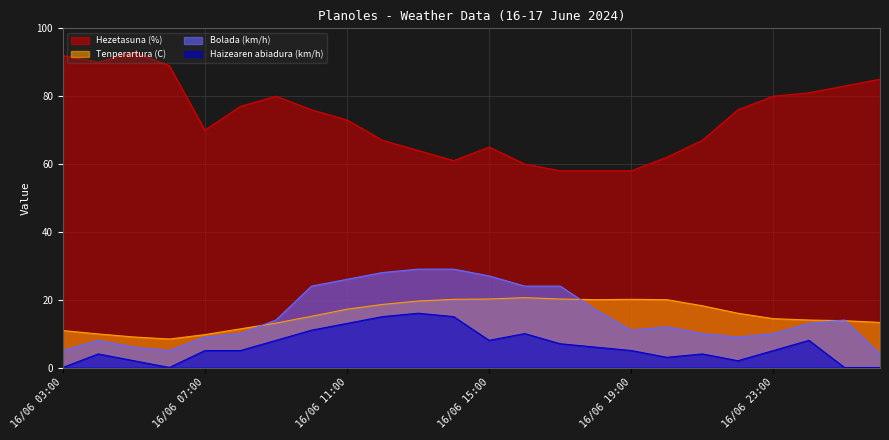

True or false: Bolada (km/h) and Hezetasuna (%) cross at least once.

False